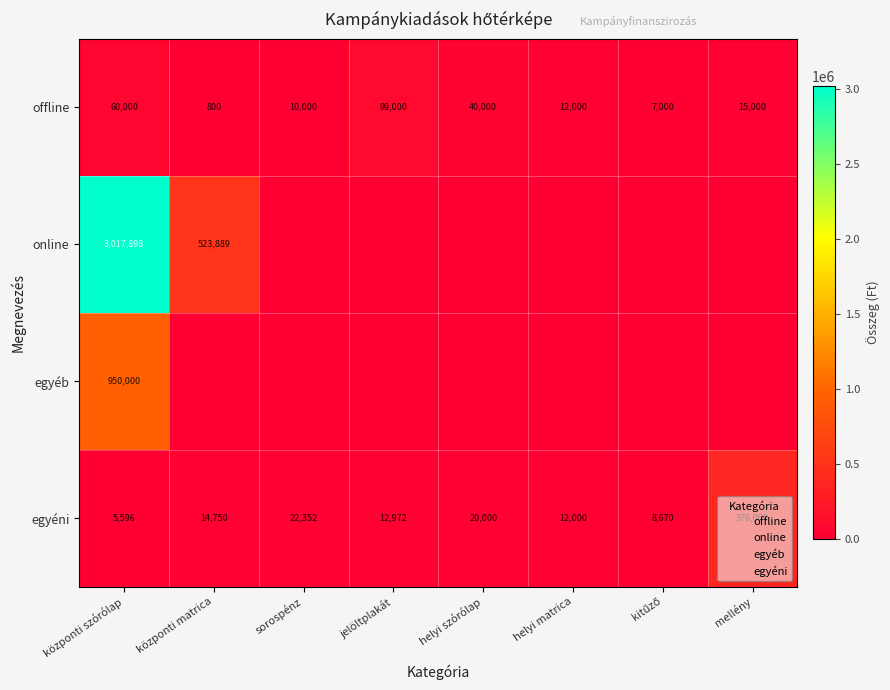

At which category does the chart reach its peak across all series?

központi szórólap